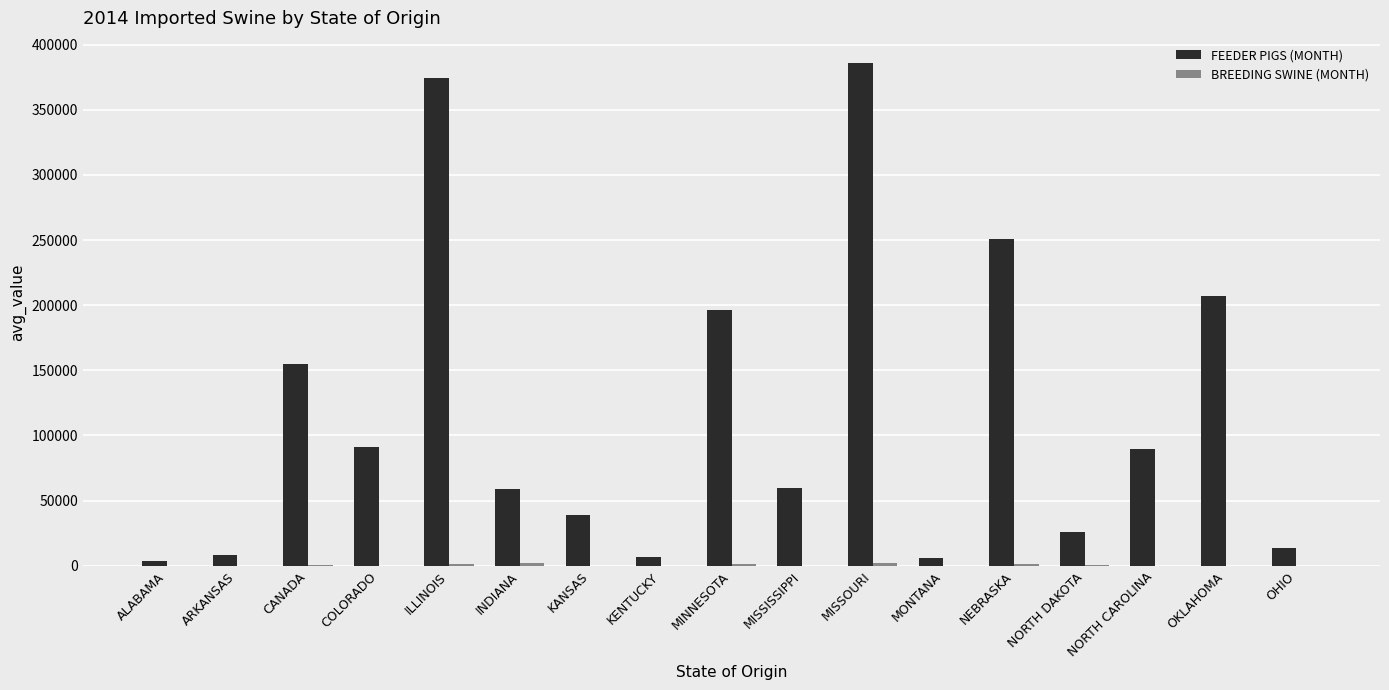

Are the bars horizontal?

No